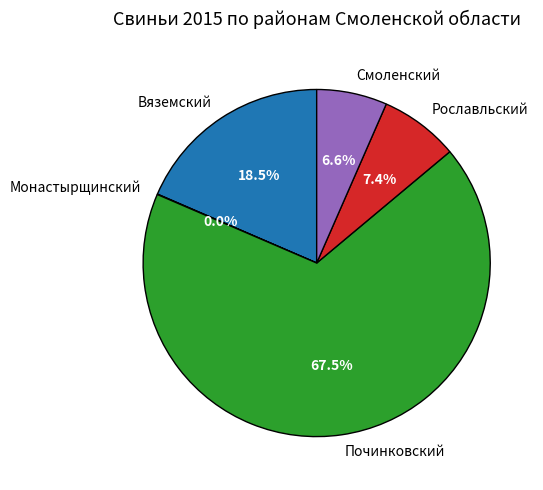

How much of the chart is everything except Рославльский?

92.6%